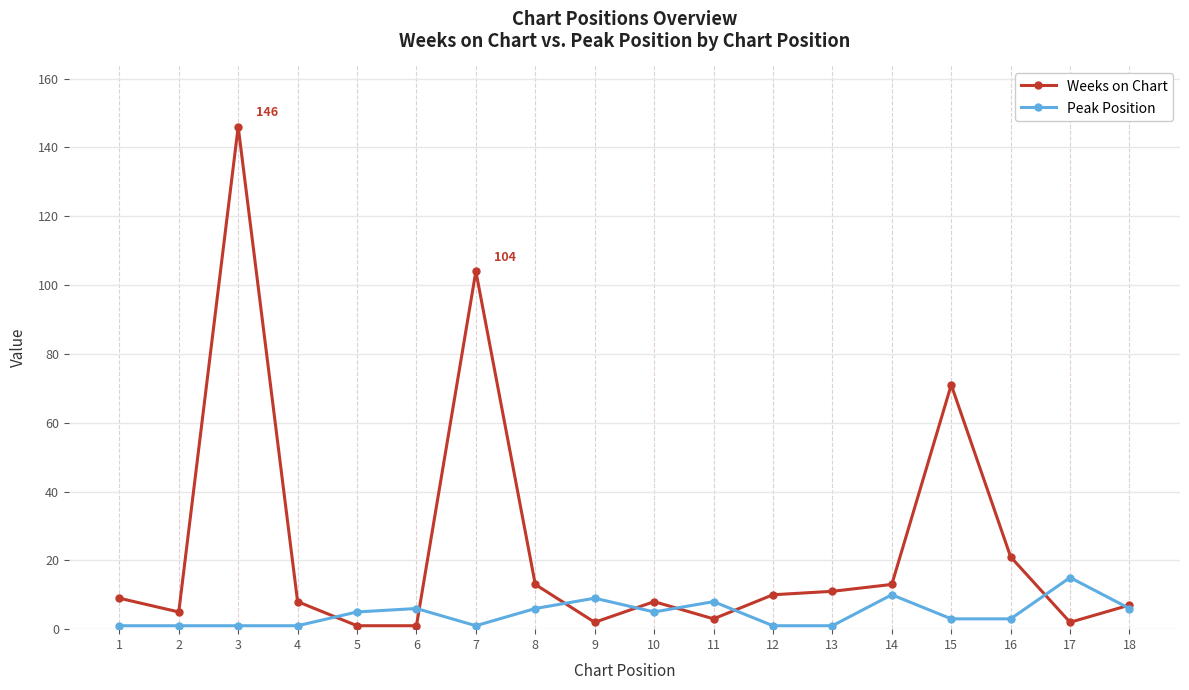

Reading left to right, list all the values displayed in this chart.

Weeks on Chart: 1=9	2=5	3=146	4=8	5=1	6=1	7=104	8=13	9=2	10=8	11=3	12=10	13=11	14=13	15=71	16=21	17=2	18=7
Peak Position: 1=1	2=1	3=1	4=1	5=5	6=6	7=1	8=6	9=9	10=5	11=8	12=1	13=1	14=10	15=3	16=3	17=15	18=6